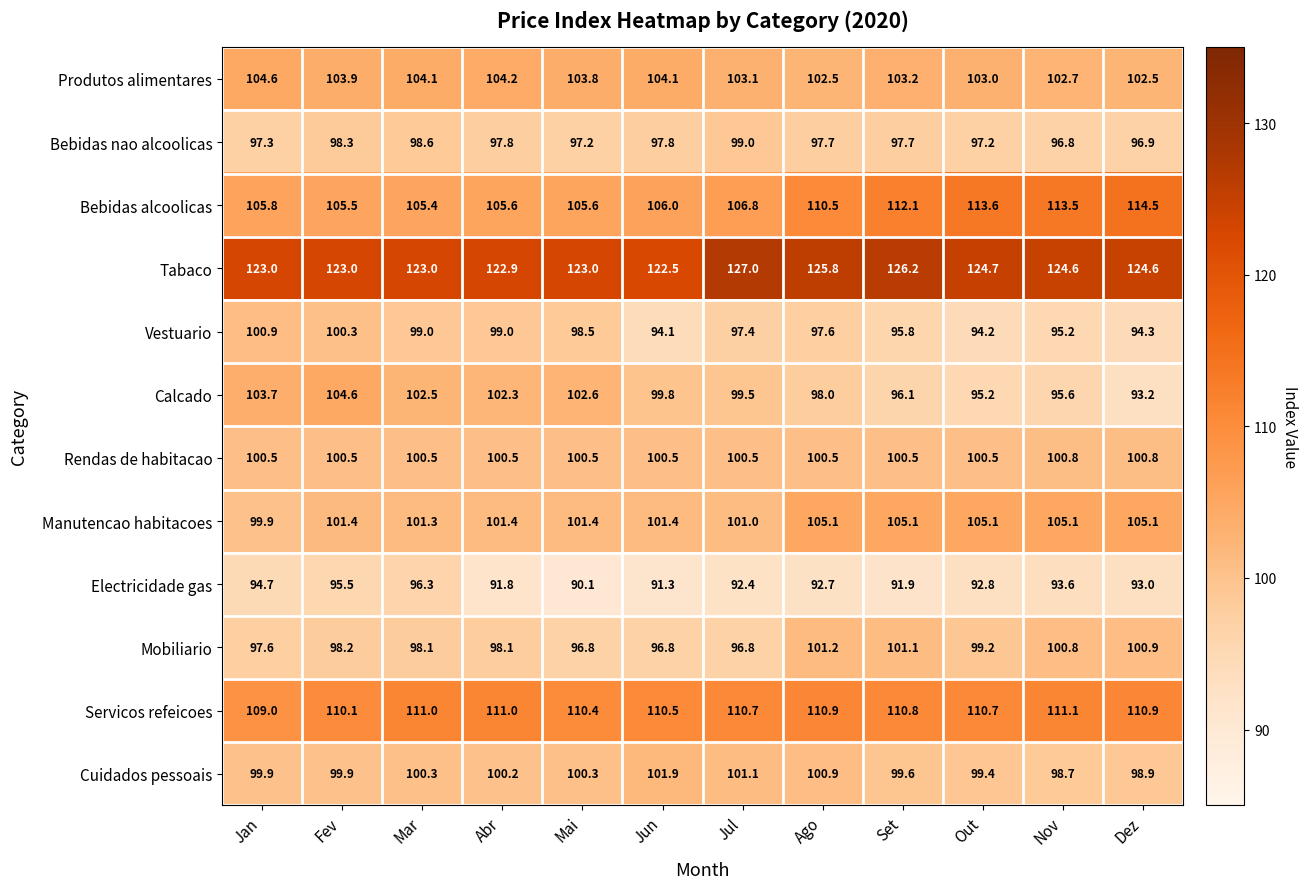

What is the spread (max minus min) of values at Set?

34.3